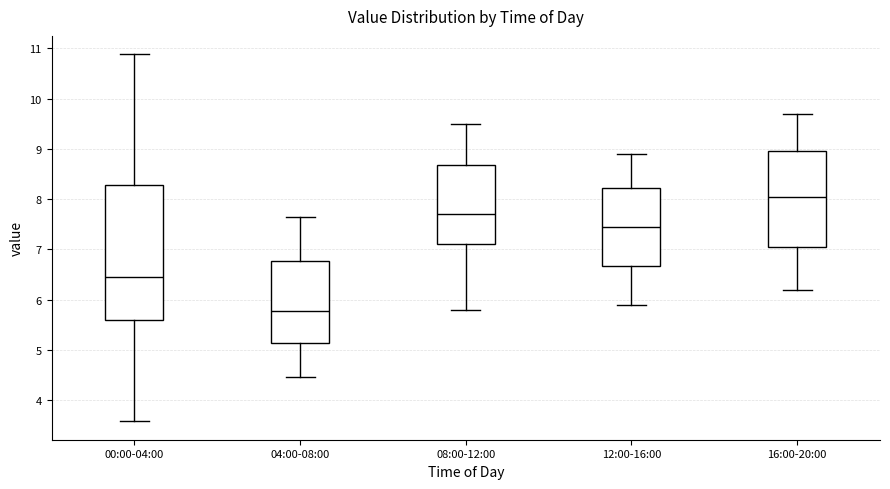

Reading left to right, read every box against the y-axis: the position of its median line, the range the box covers, and the ends of its whiskers. The values are not printed on the chart, so give them approximately, as read against the axis.

00:00-04:00: median 6.5, box 5.6 to 8.3, whiskers 3.6 to 10.9
04:00-08:00: median 5.8, box 5.1 to 6.8, whiskers 4.5 to 7.7
08:00-12:00: median 7.7, box 7.1 to 8.7, whiskers 5.8 to 9.5
12:00-16:00: median 7.5, box 6.7 to 8.2, whiskers 5.9 to 8.9
16:00-20:00: median 8.1, box 7.1 to 9.0, whiskers 6.2 to 9.7